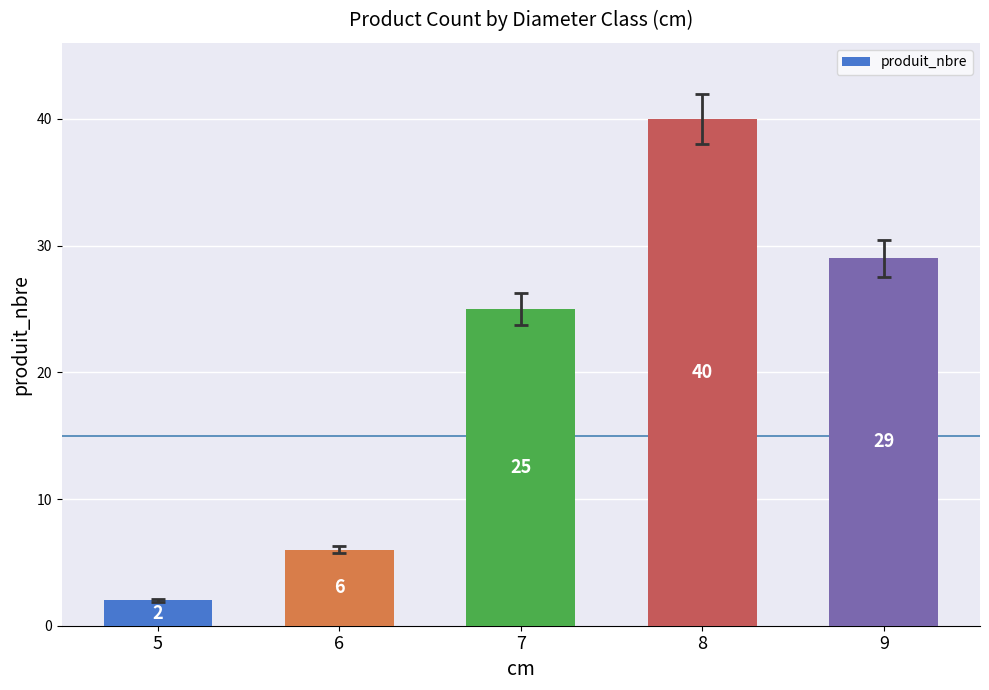

What is the average value?

20